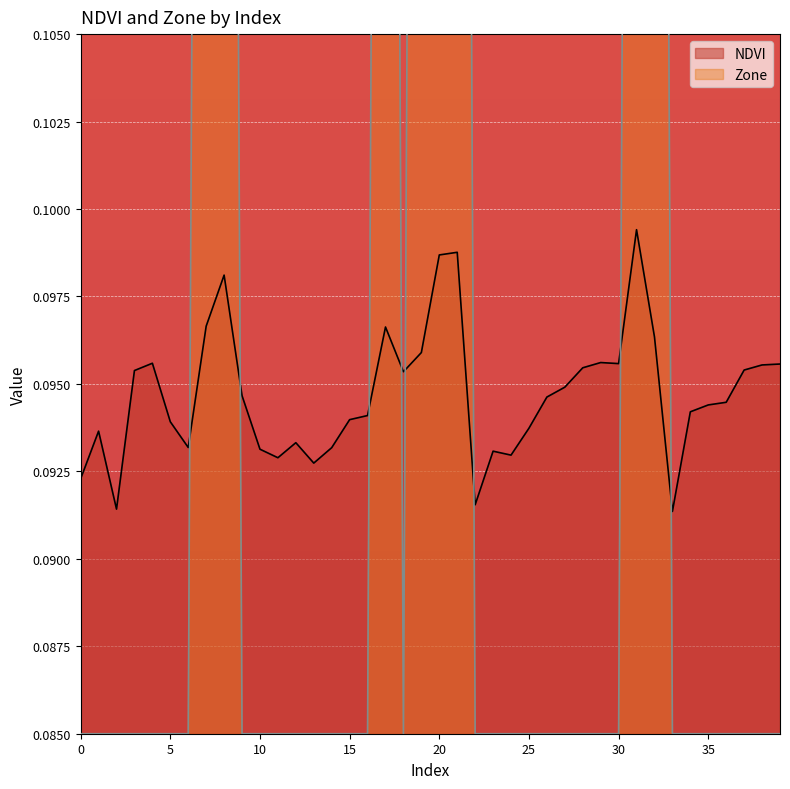

Between 37 and 26, which is larger?

37